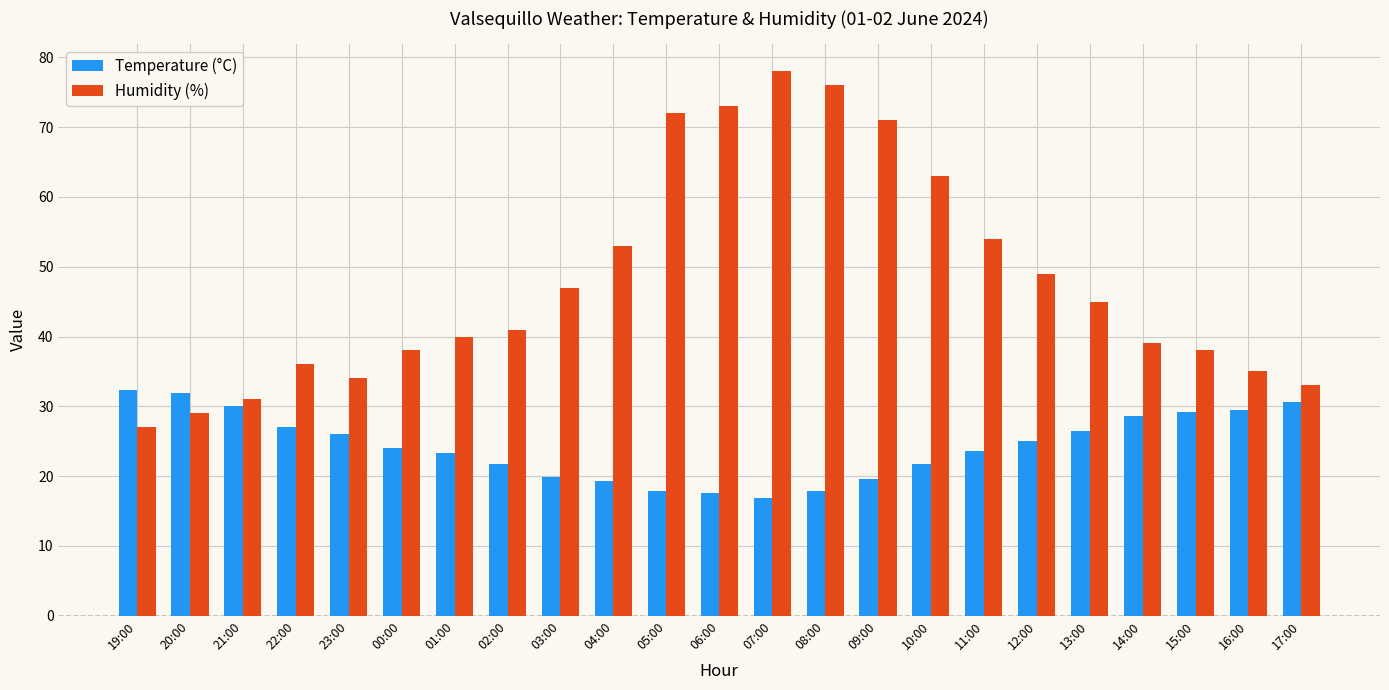

What is the difference between the highest and lowest values at 03:00?

27.2